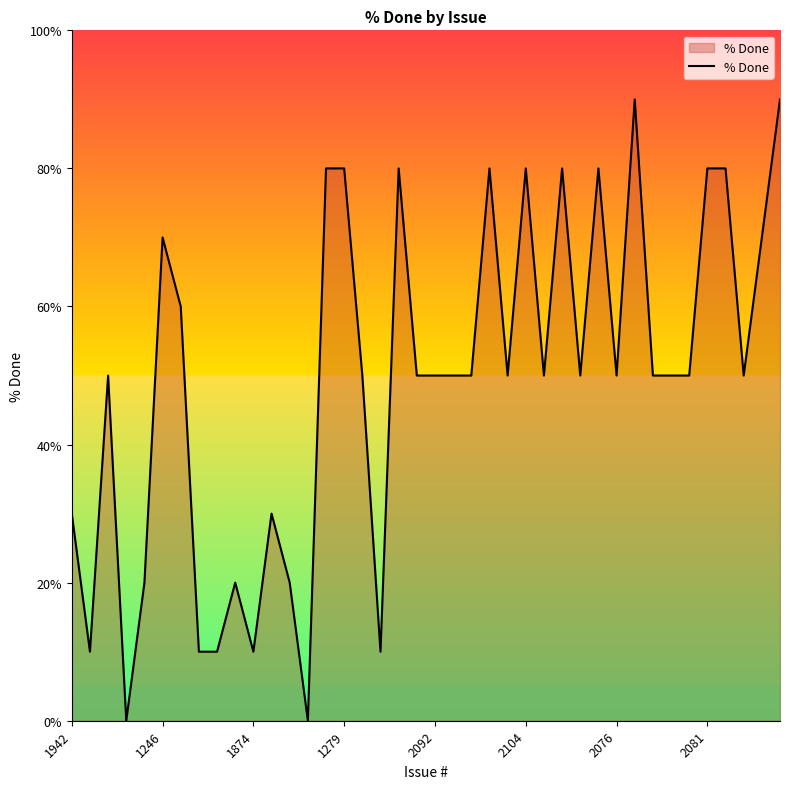

What is the maximum value shown in the chart?

90